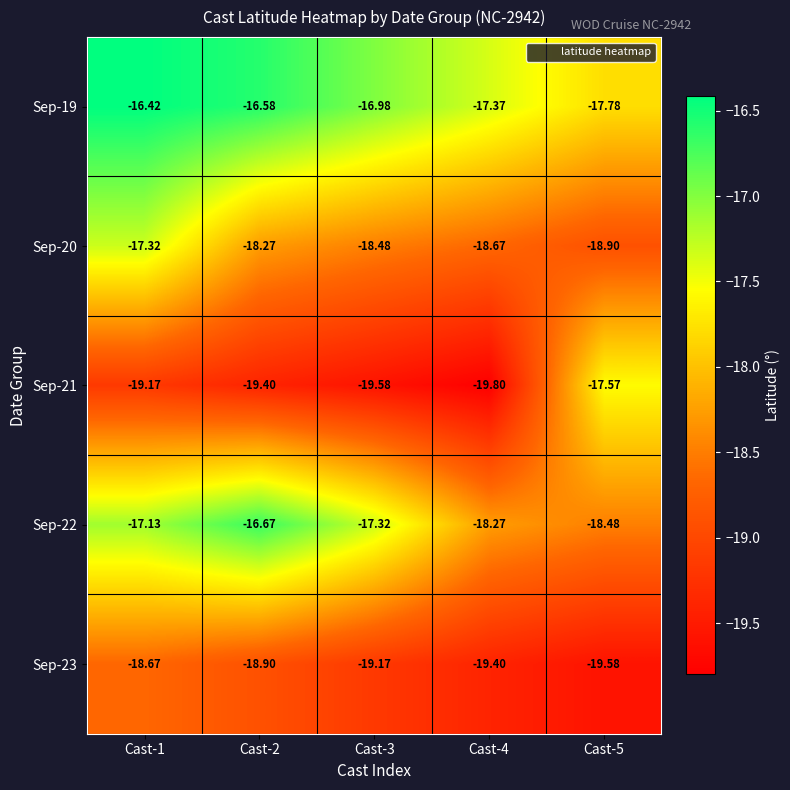

Count the number of categories in the chart.

5